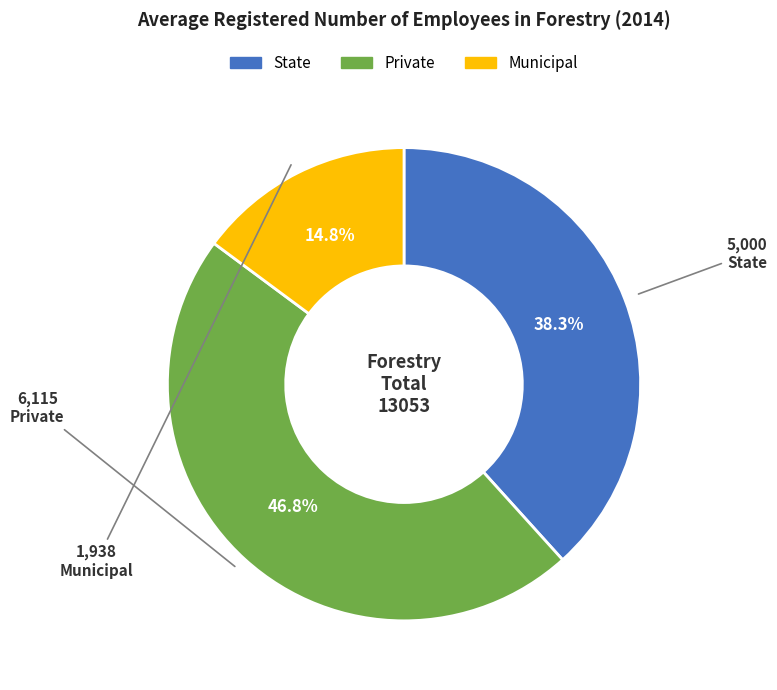

Count the number of slices in the pie.

3